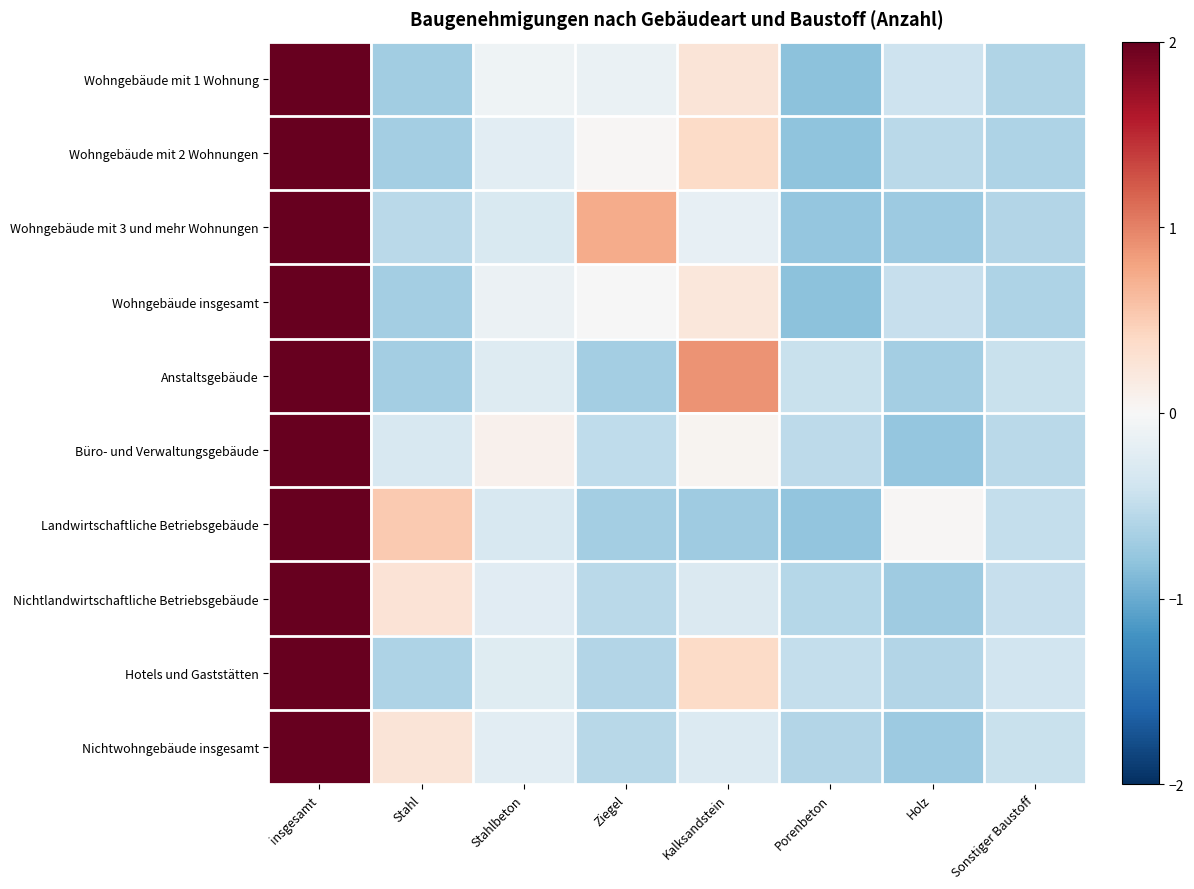

Reading left to right, transcribe all the data shown in this chart.

Wohngebäude mit 1 Wohnung: insgesamt=2.0	Stahl=-0.7	Stahlbeton=-0.1	Ziegel=-0.1	Kalksandstein=0.3	Porenbeton=-0.8	Holz=-0.4	Sonstiger Baustoff=-0.6
Wohngebäude mit 2 Wohnungen: insgesamt=2.0	Stahl=-0.7	Stahlbeton=-0.2	Ziegel=0.0	Kalksandstein=0.4	Porenbeton=-0.8	Holz=-0.5	Sonstiger Baustoff=-0.6
Wohngebäude mit 3 und mehr Wohnungen: insgesamt=2.0	Stahl=-0.5	Stahlbeton=-0.3	Ziegel=0.7	Kalksandstein=-0.2	Porenbeton=-0.8	Holz=-0.7	Sonstiger Baustoff=-0.6
Wohngebäude insgesamt: insgesamt=2.0	Stahl=-0.7	Stahlbeton=-0.1	Ziegel=-0.0	Kalksandstein=0.2	Porenbeton=-0.8	Holz=-0.5	Sonstiger Baustoff=-0.6
Anstaltsgebäude: insgesamt=2.0	Stahl=-0.7	Stahlbeton=-0.3	Ziegel=-0.7	Kalksandstein=0.9	Porenbeton=-0.4	Holz=-0.7	Sonstiger Baustoff=-0.4
Büro- und Verwaltungsgebäude: insgesamt=2.0	Stahl=-0.3	Stahlbeton=0.1	Ziegel=-0.5	Kalksandstein=0.1	Porenbeton=-0.5	Holz=-0.8	Sonstiger Baustoff=-0.5
Landwirtschaftliche Betriebsgebäude: insgesamt=2.0	Stahl=0.5	Stahlbeton=-0.3	Ziegel=-0.7	Kalksandstein=-0.7	Porenbeton=-0.8	Holz=0.0	Sonstiger Baustoff=-0.5
Nichtlandwirtschaftliche Betriebsgebäude: insgesamt=2.0	Stahl=0.3	Stahlbeton=-0.2	Ziegel=-0.5	Kalksandstein=-0.3	Porenbeton=-0.6	Holz=-0.7	Sonstiger Baustoff=-0.5
Hotels und Gaststätten: insgesamt=2.0	Stahl=-0.6	Stahlbeton=-0.2	Ziegel=-0.6	Kalksandstein=0.4	Porenbeton=-0.5	Holz=-0.6	Sonstiger Baustoff=-0.4
Nichtwohngebäude insgesamt: insgesamt=2.0	Stahl=0.3	Stahlbeton=-0.2	Ziegel=-0.5	Kalksandstein=-0.3	Porenbeton=-0.6	Holz=-0.7	Sonstiger Baustoff=-0.4